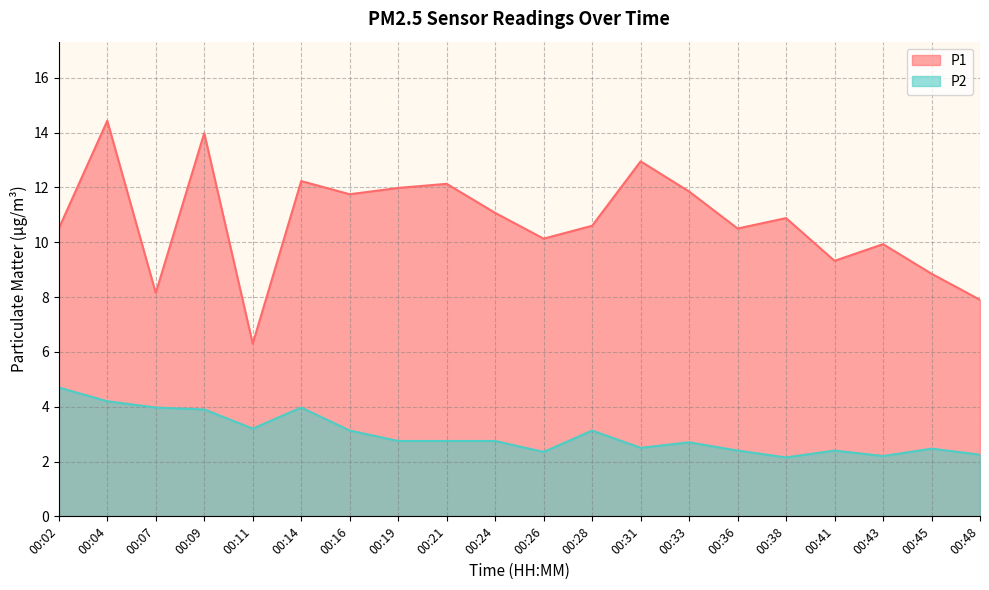

At which label is P2 closest to 3?

00:16